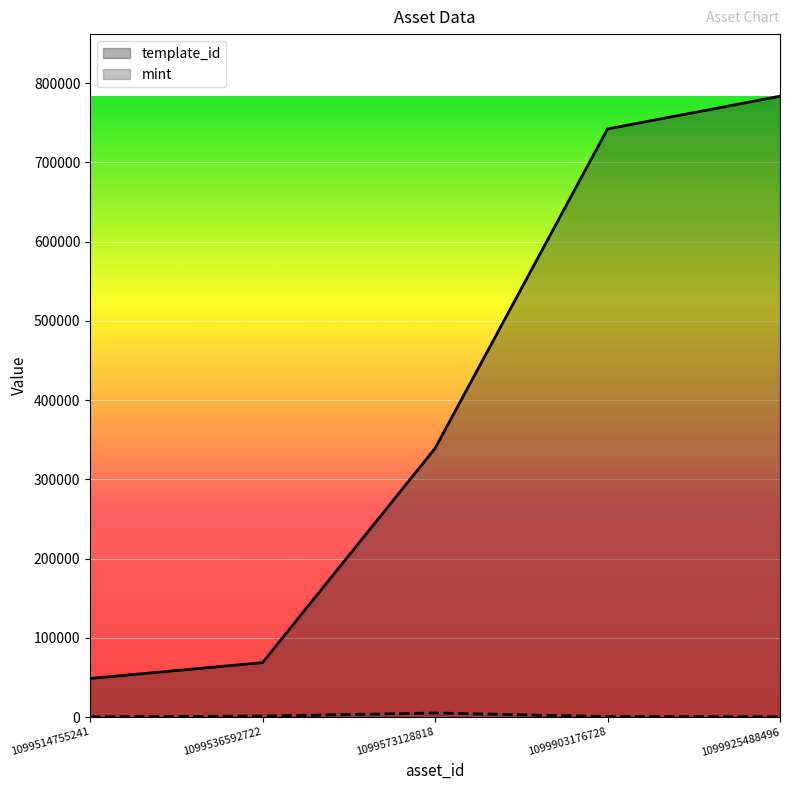

Reading left to right, what are all the values shown in this chart?

template_id: 1099514755241=48873	1099536592722=68874	1099573128818=339228	1099903176728=742322	1099925488496=783650
mint: 1099514755241=497	1099536592722=1414	1099573128818=5298	1099903176728=826	1099925488496=578